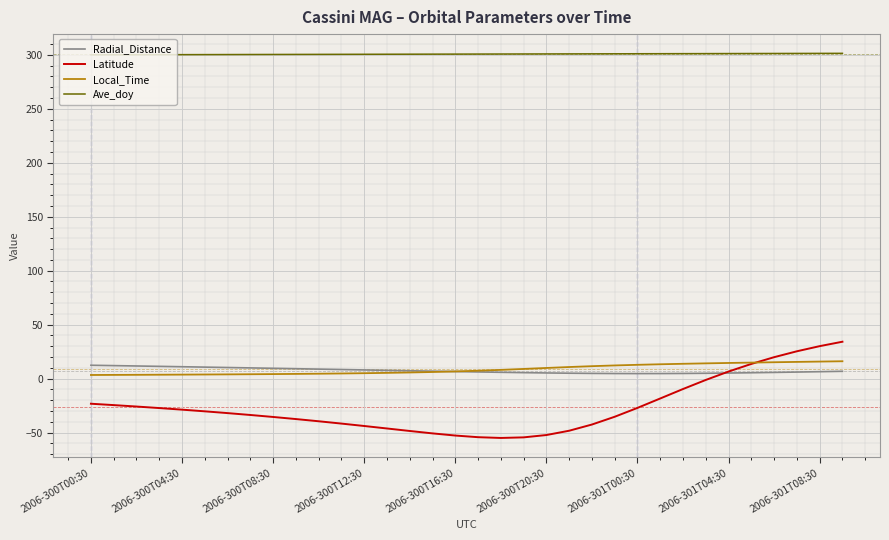

True or false: Ave_doy and Local_Time cross at least once.

False